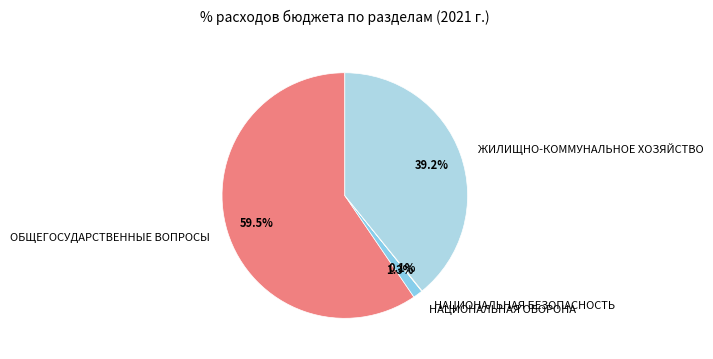

The НАЦИОНАЛЬНАЯ ОБОРОНА slice represents 11% of the pie. True or false?

False